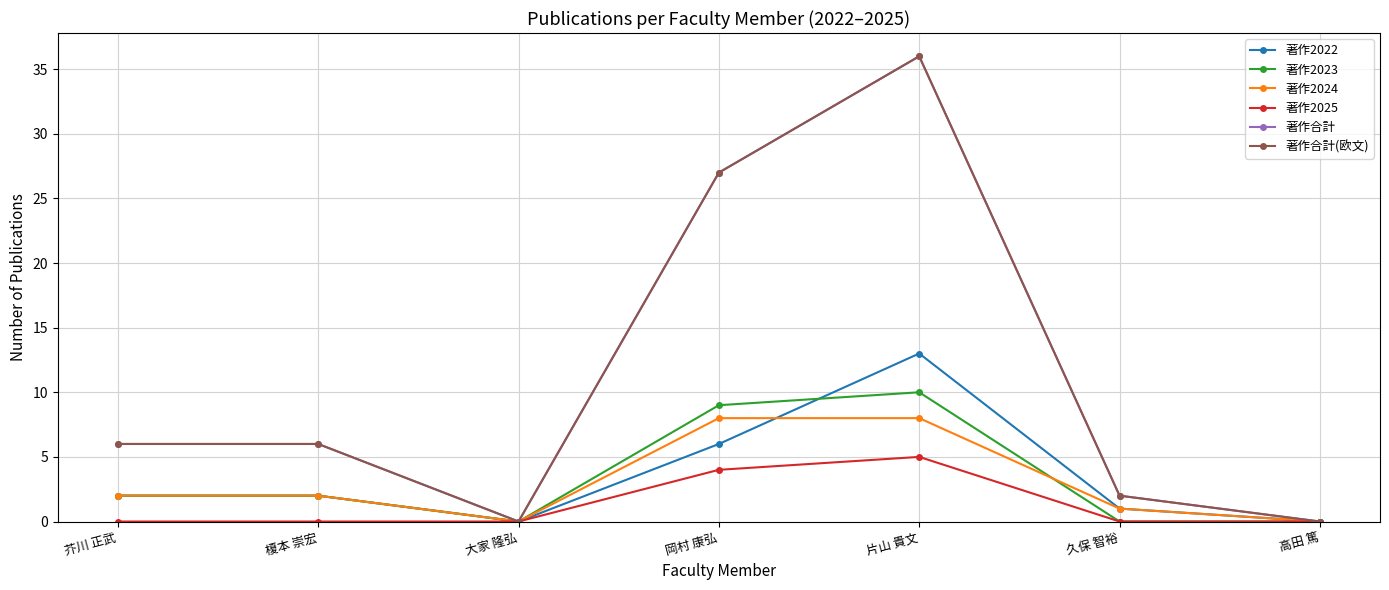

What is the sum of all 著作2024 values?

21